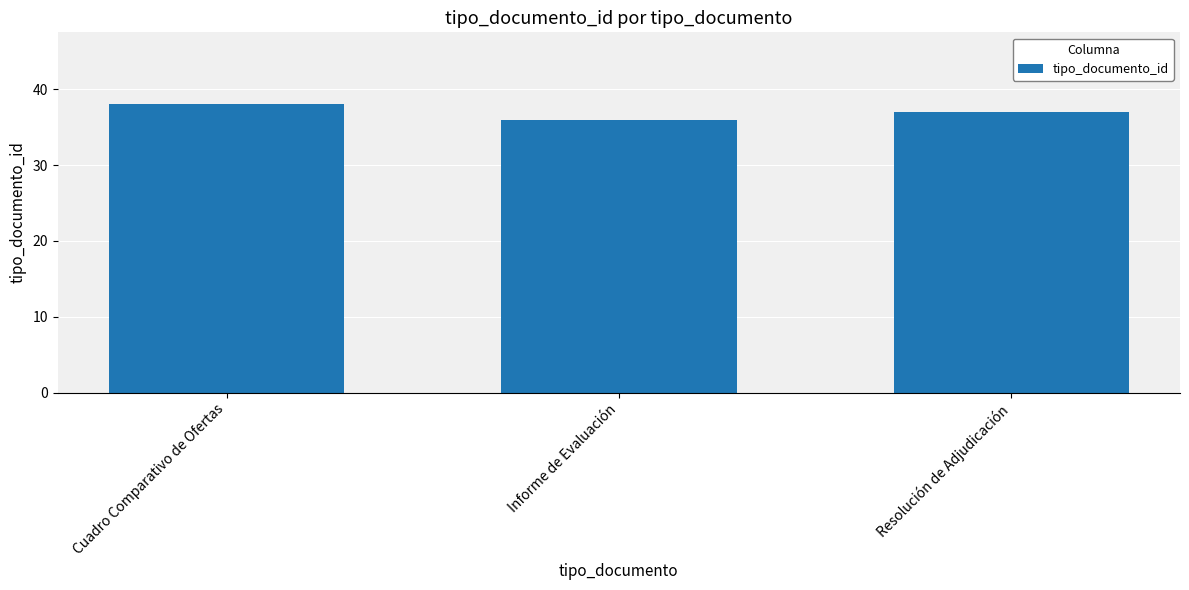

What position from the left is Informe de Evaluación?

2